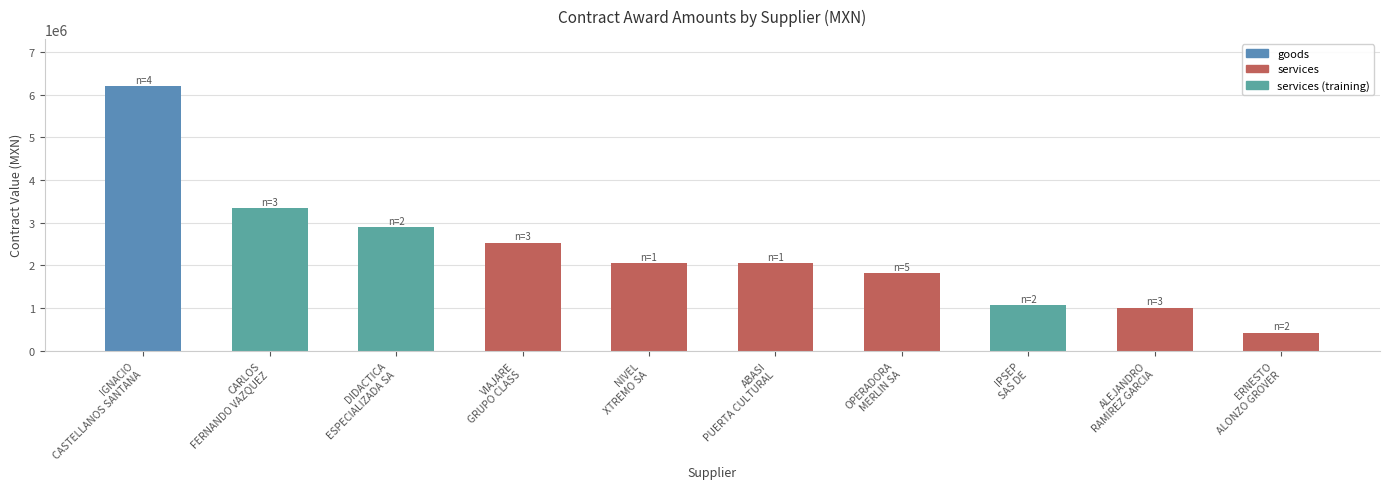

What position from the left is VIAJARE
GRUPO CLASS?

4